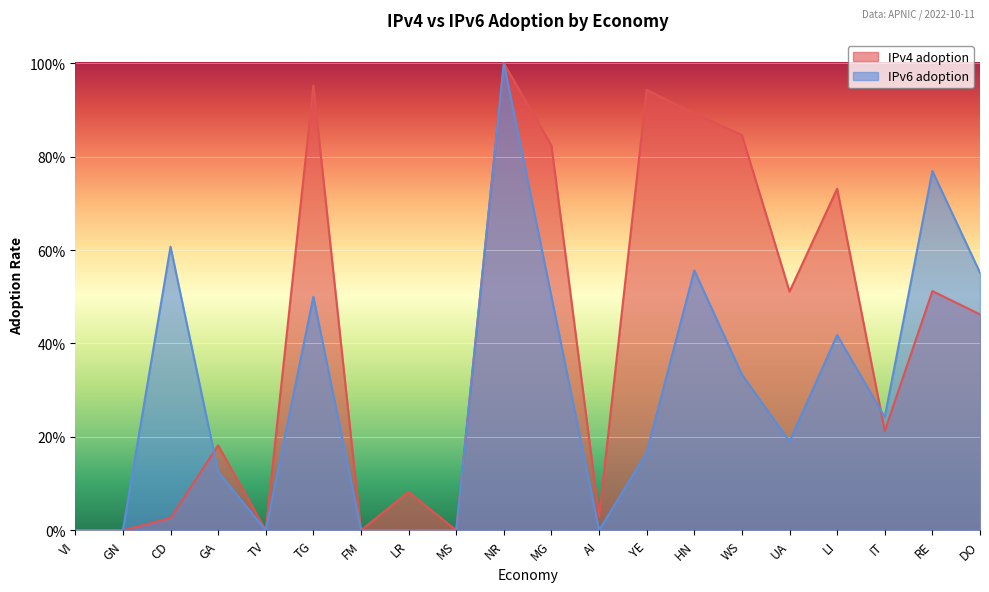

Where is the first local maximum for IPv4 adoption?

GA